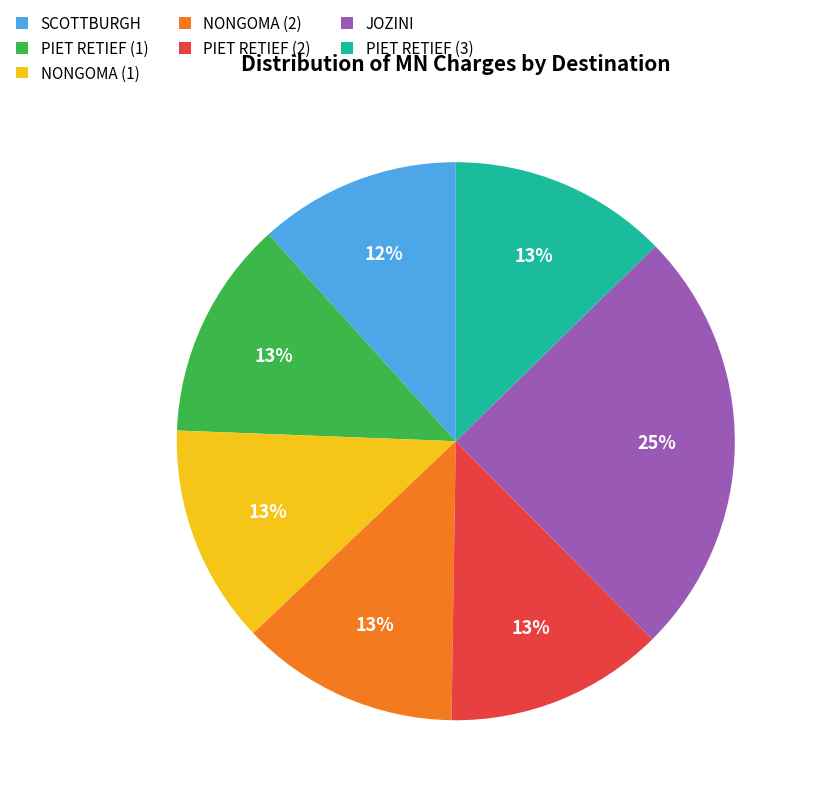

Is it true that JOZINI is 39% of the pie?

False